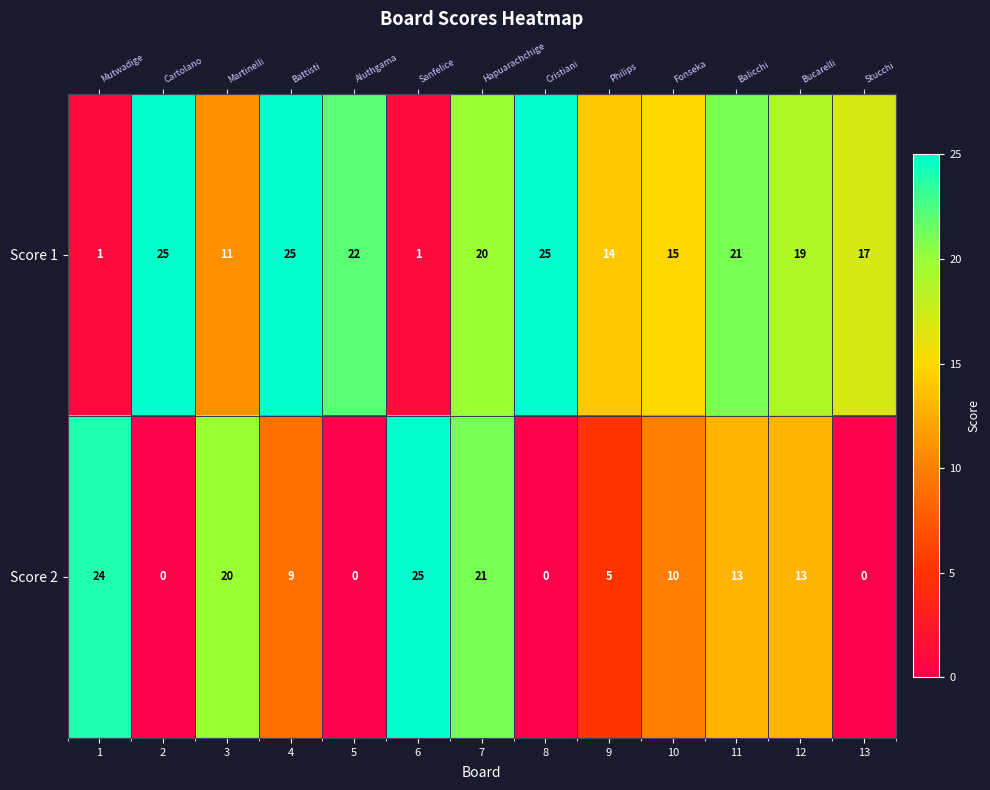

At which category is the sum across all series the highest?

7